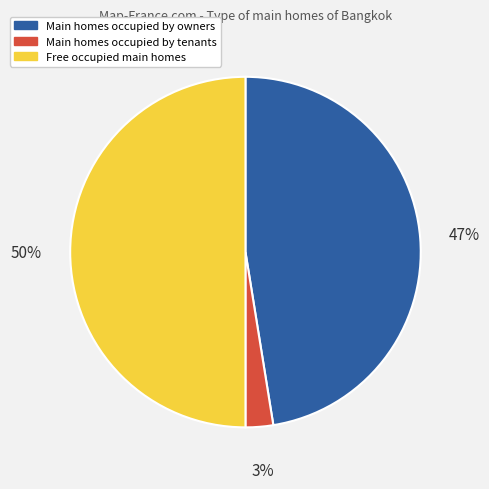

To the nearest percent, what is the average slice percentage?

33%